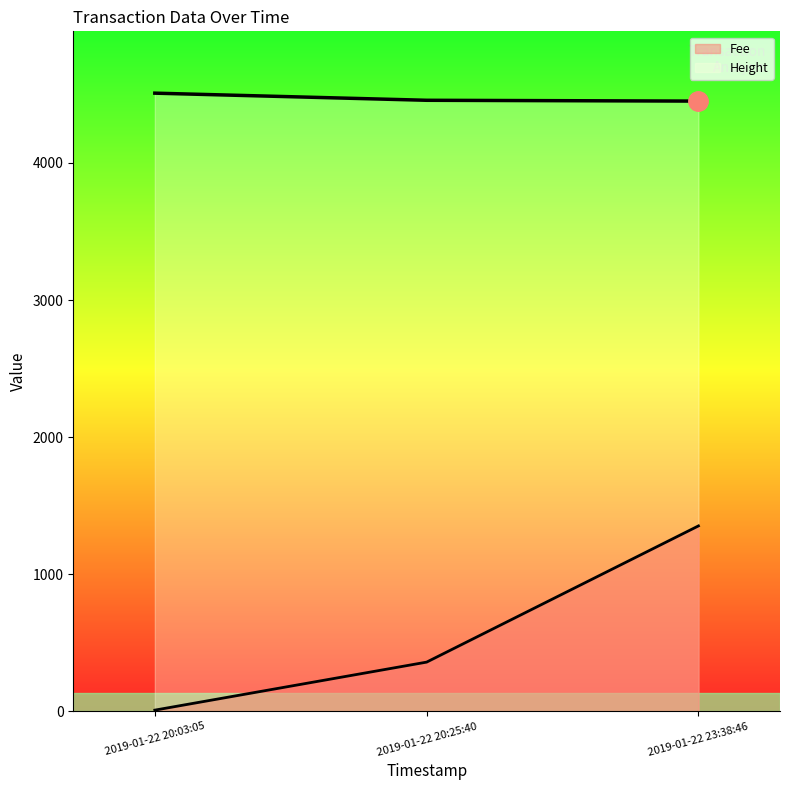

What is the greatest value displayed?

4509.0